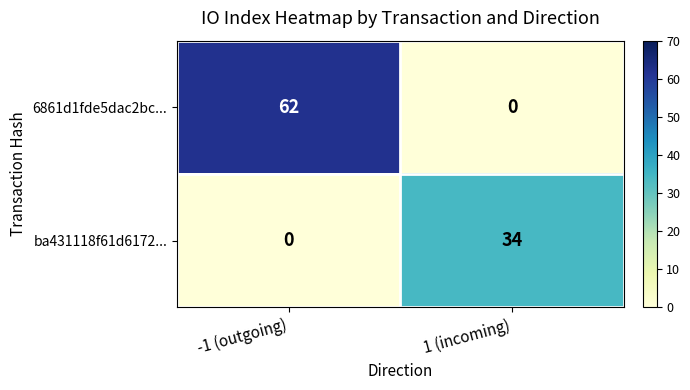

What is the greatest value displayed?

62